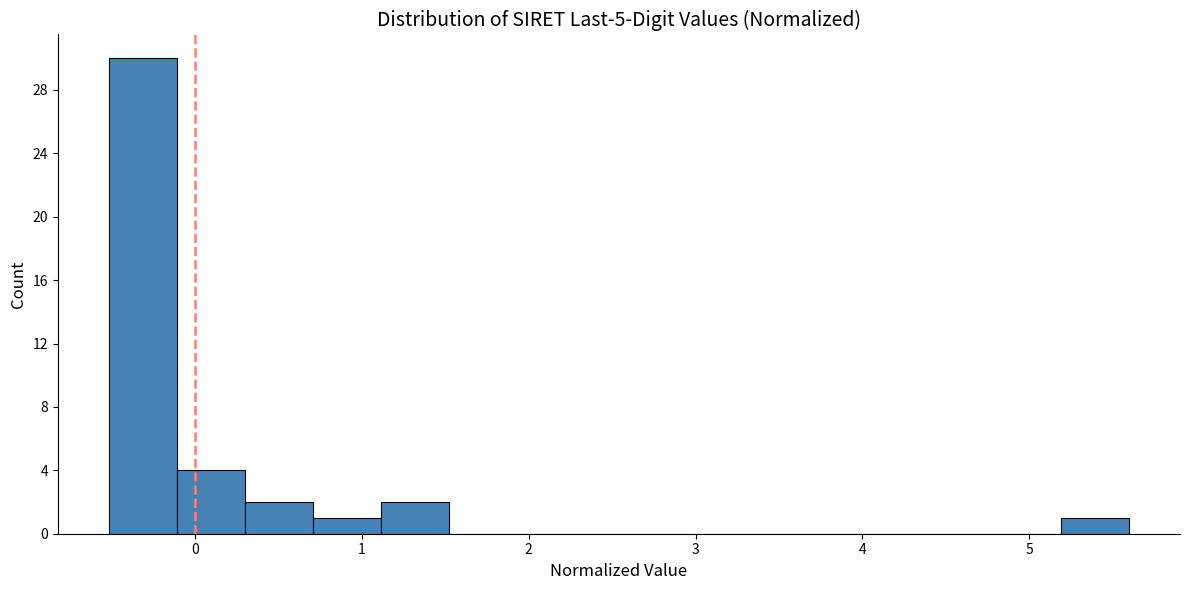

Reading left to right, transcribe this chart: for each bar, give the range it covers on the x-axis and its height. Neither the bar edges nor the heights are printed on the chart, so give them approximately, as read against the axes.

-0.5 to -0.1: 30
-0.1 to 0.3: 4
0.3 to 0.7: 2
0.7 to 1.1: 1
1.1 to 1.5: 2
1.5 to 1.9: 0
1.9 to 2.3: 0
2.3 to 2.7: 0
2.7 to 3.2: 0
3.2 to 3.6: 0
3.6 to 4.0: 0
4.0 to 4.4: 0
4.4 to 4.8: 0
4.8 to 5.2: 0
5.2 to 5.6: 1